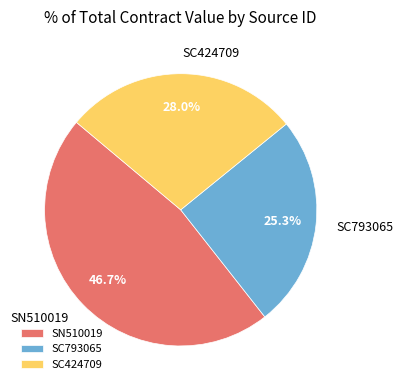

How many slices are in this pie chart?

3